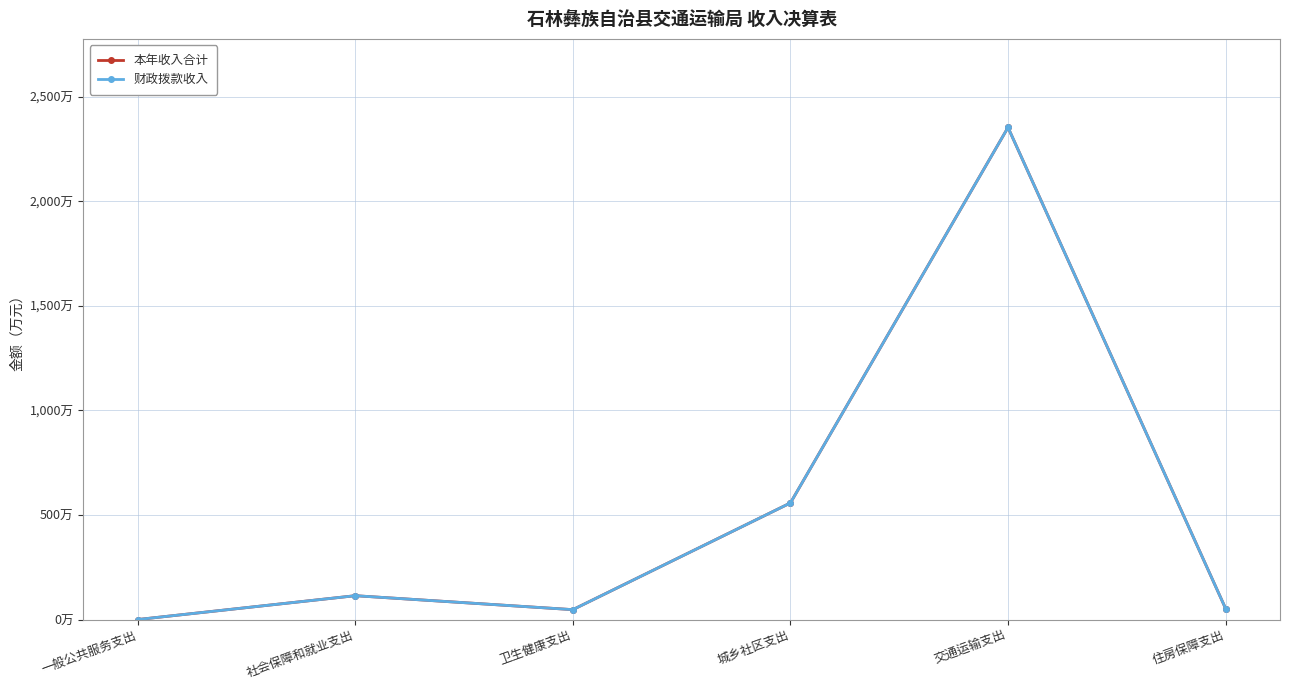

Is this an area chart (filled region under the line)?

No